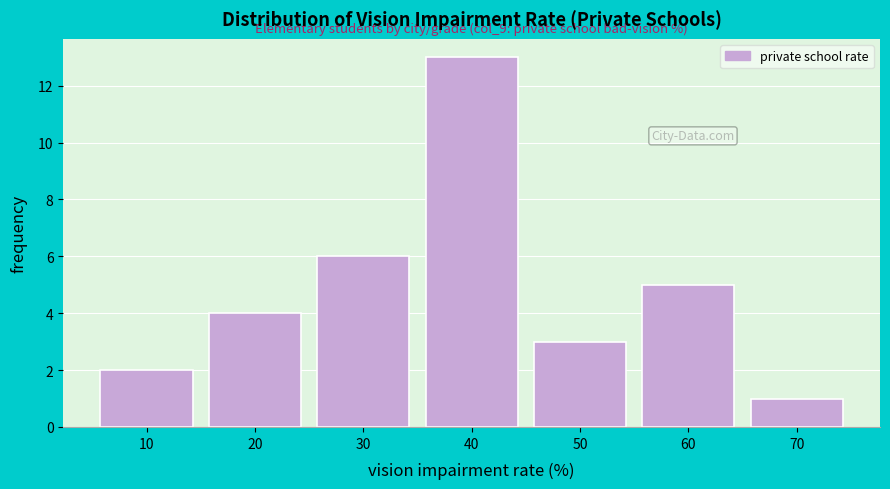

Reading left to right, what are all the values shown in this chart?

10=2	20=4	30=6	40=13	50=3	60=5	70=1